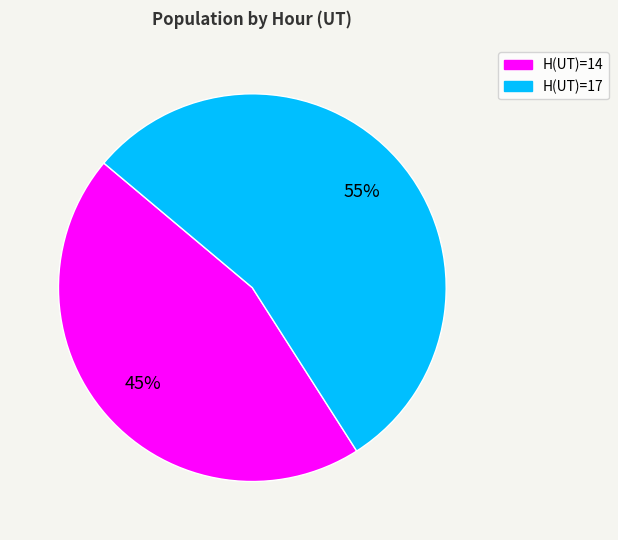

Which slice is the smallest?

H(UT)=14